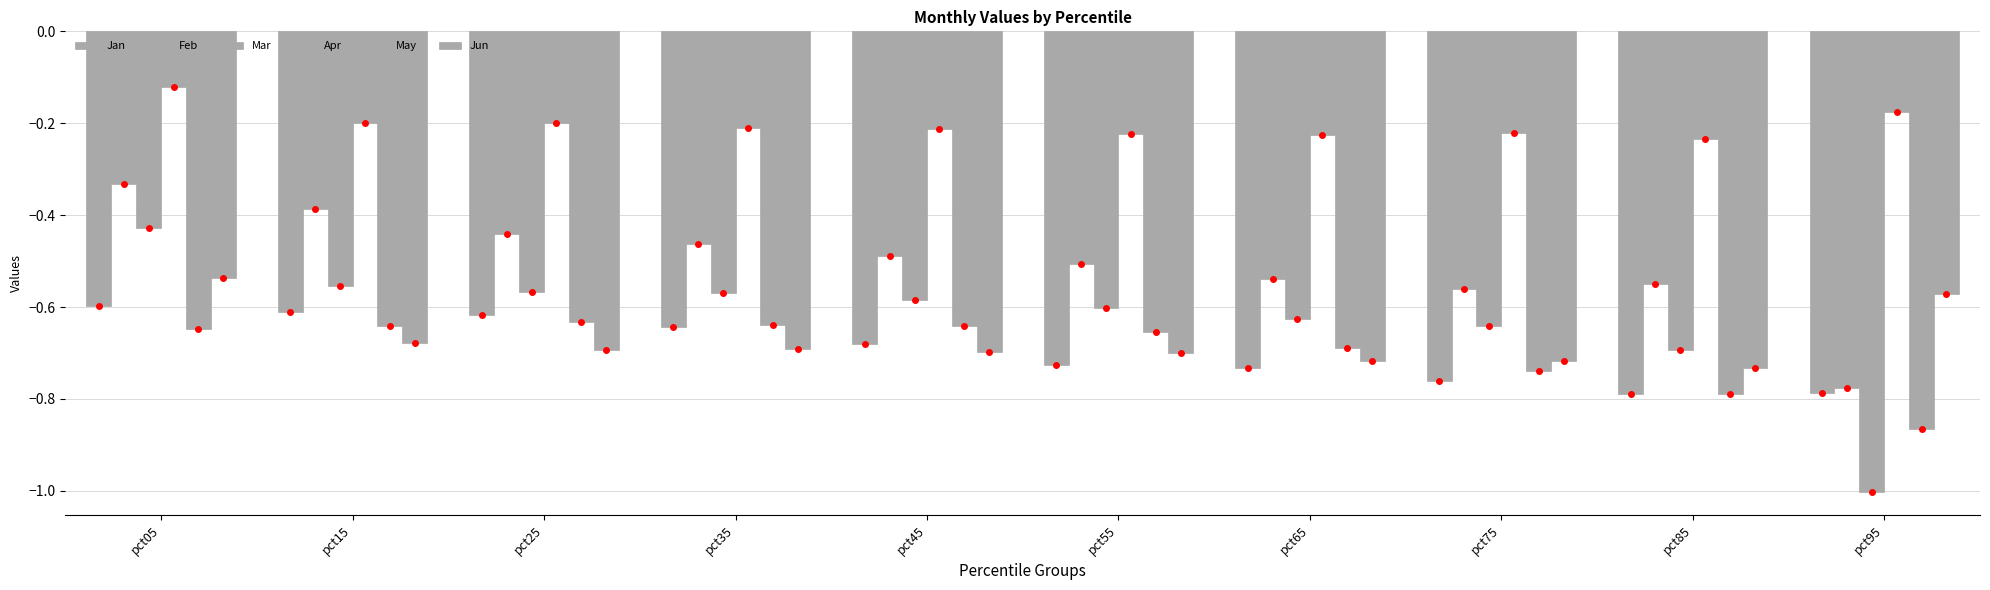

Is the value of Feb at pct35 greater than the value of Mar at pct15?

Yes